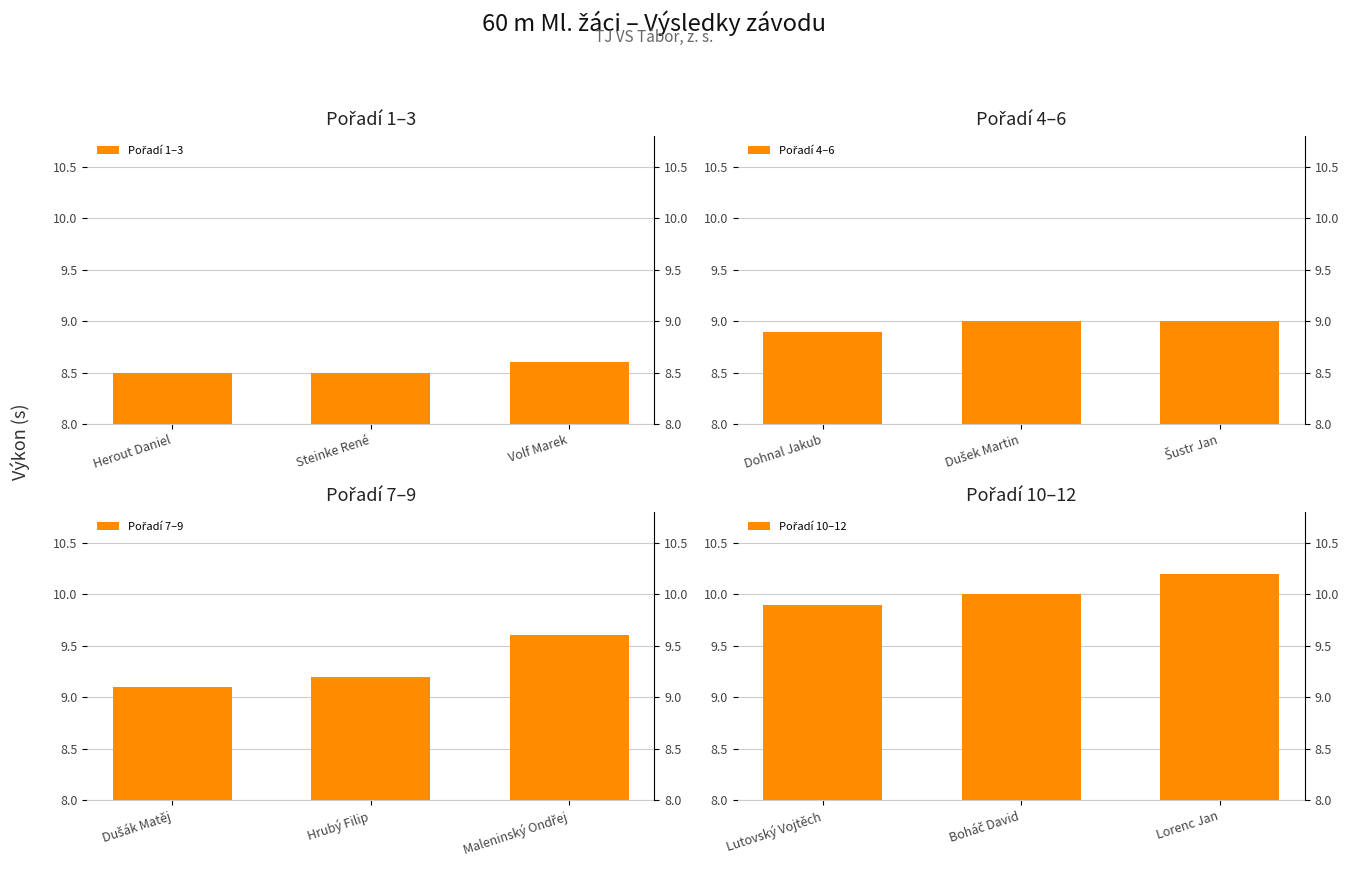

At how many categories does at least one series exceed 9?

3